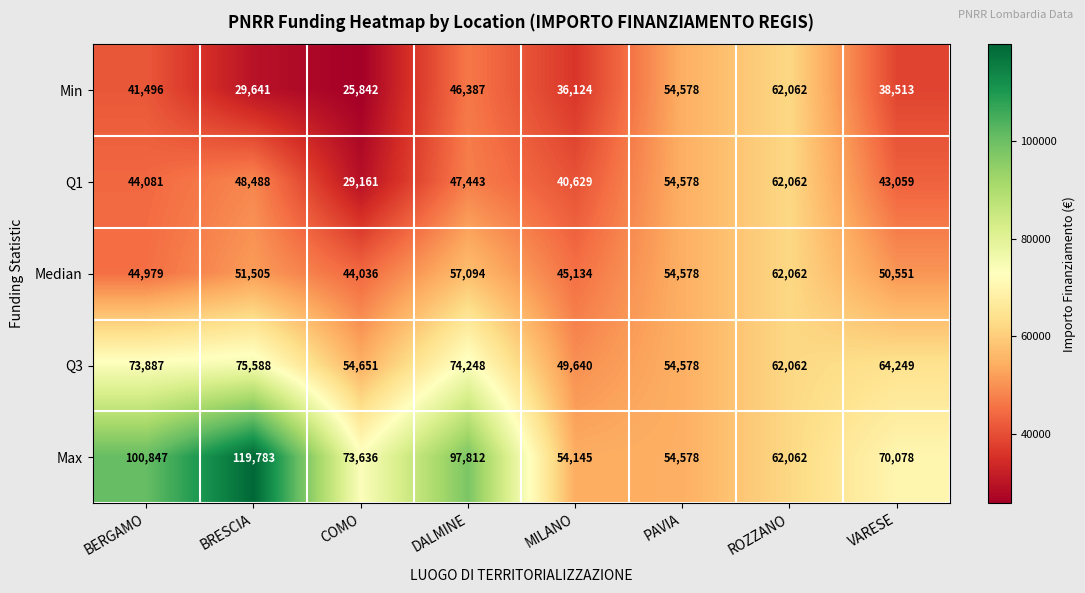

How many data points does each series have?

8